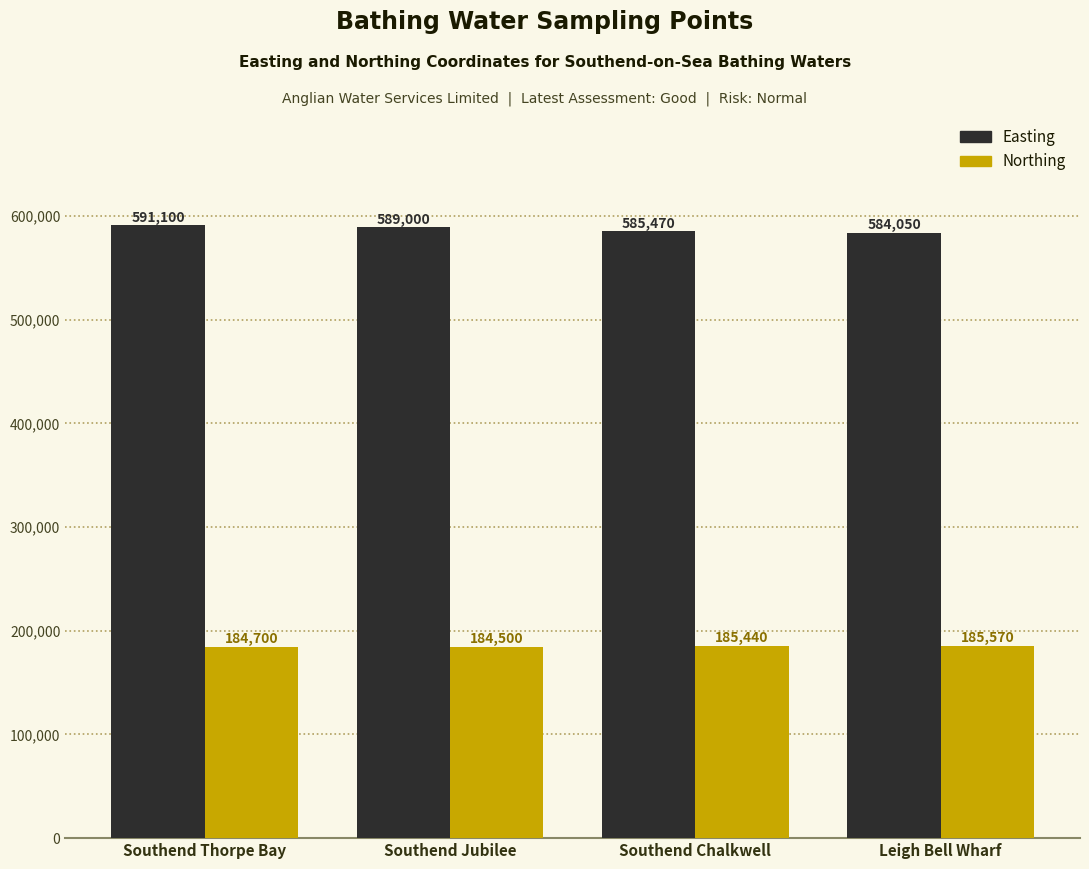

What is the average value of the Easting series?

587405